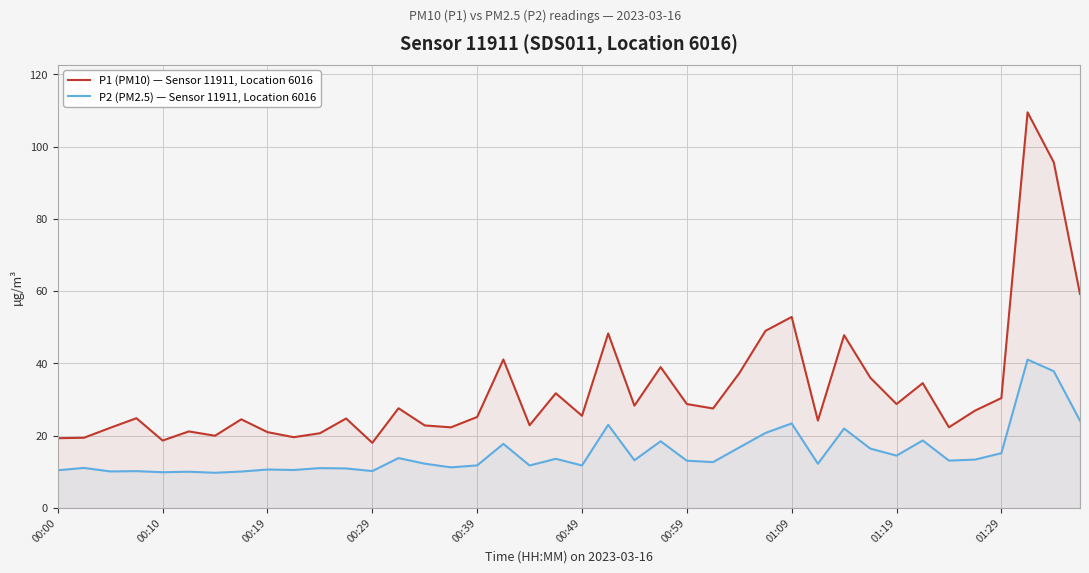

True or false: P2 (PM2.5) — Sensor 11911, Location 6016 and P1 (PM10) — Sensor 11911, Location 6016 cross at least once.

False